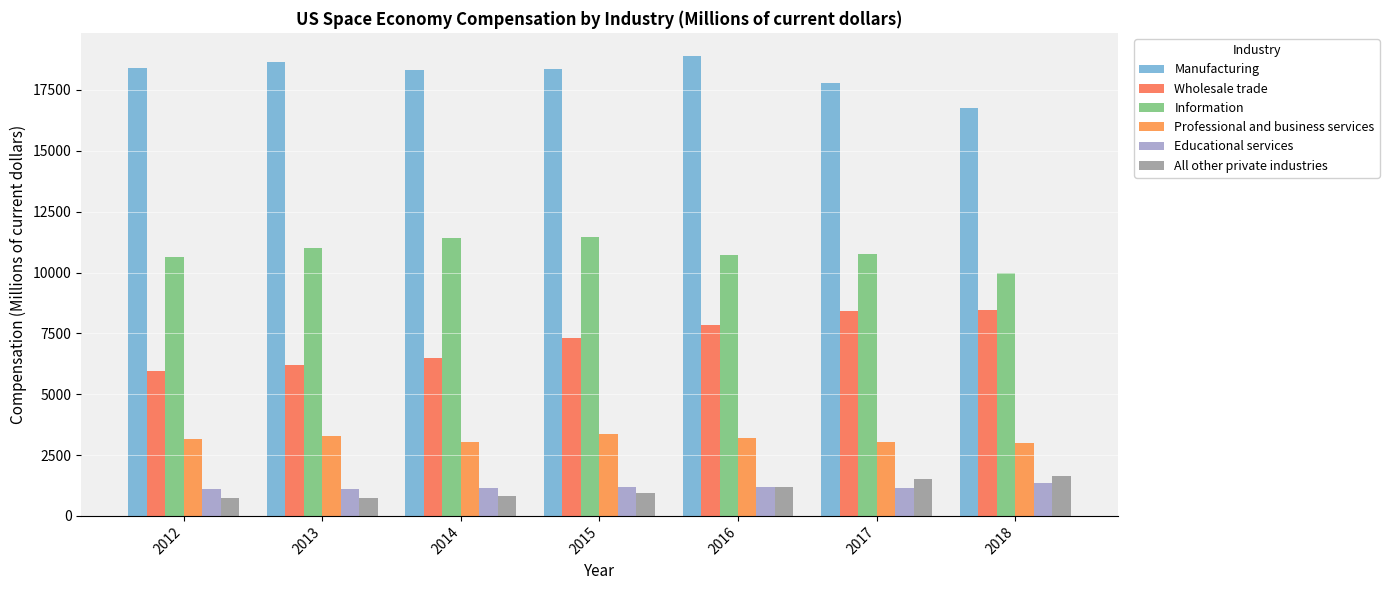

How many bars are there in each group?

6